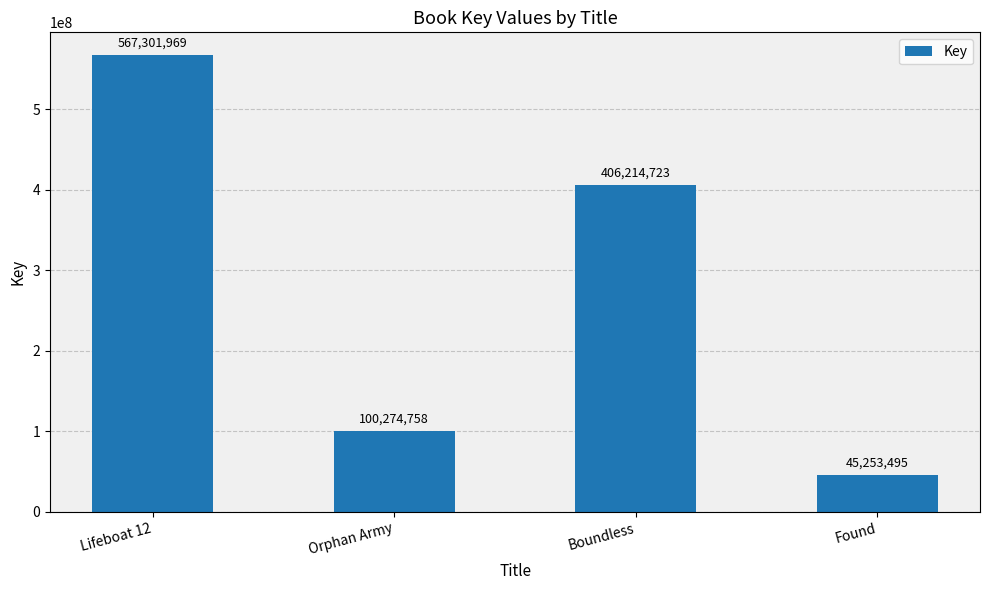

Reading left to right, transcribe all the data shown in this chart.

Lifeboat 12=567301969	Orphan Army=100274758	Boundless=406214723	Found=45253495